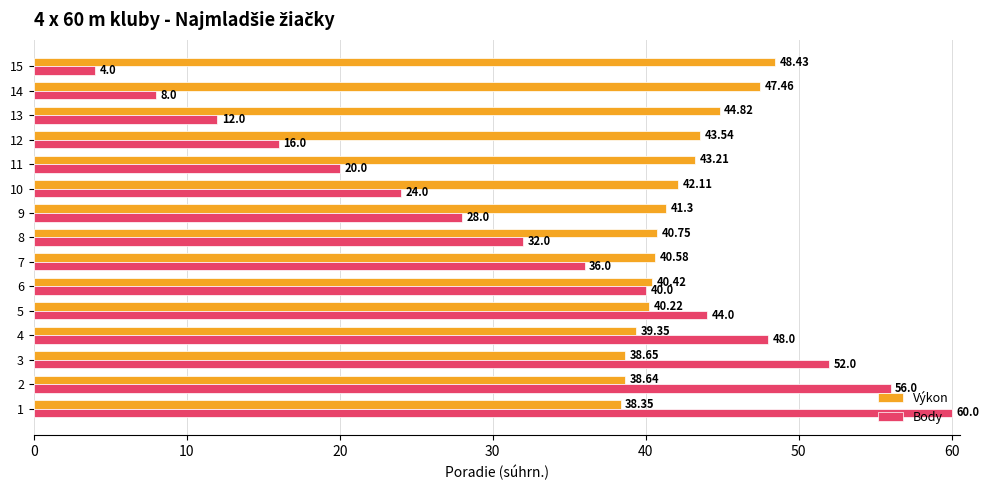

What is the sum of all Body values?

480.0